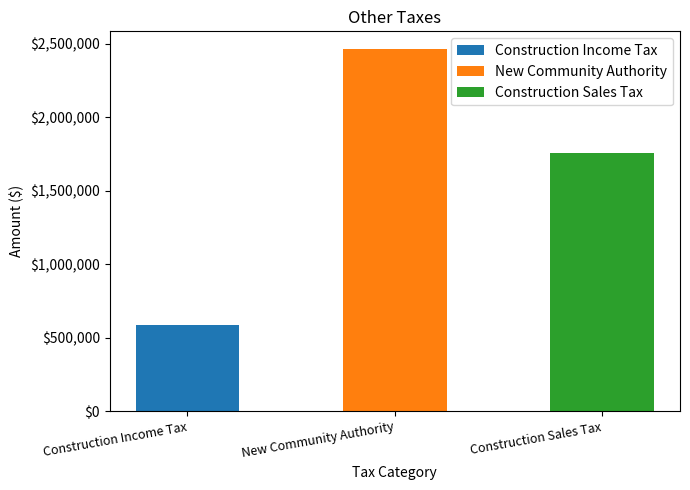

Reading right to left, list all the values displayed in this chart.

Construction Sales Tax=1758868.0	New Community Authority=2462415.1	Construction Income Tax=586289.3